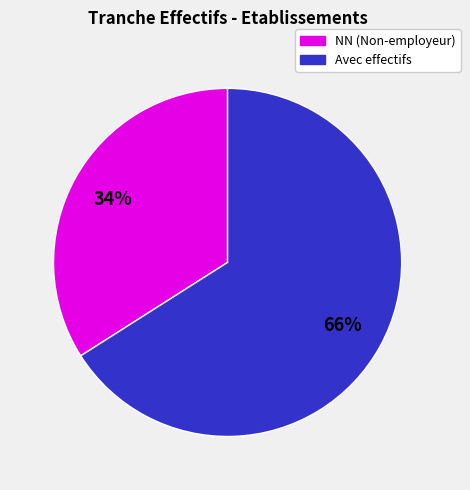

To the nearest percent, what is the average slice percentage?

50%